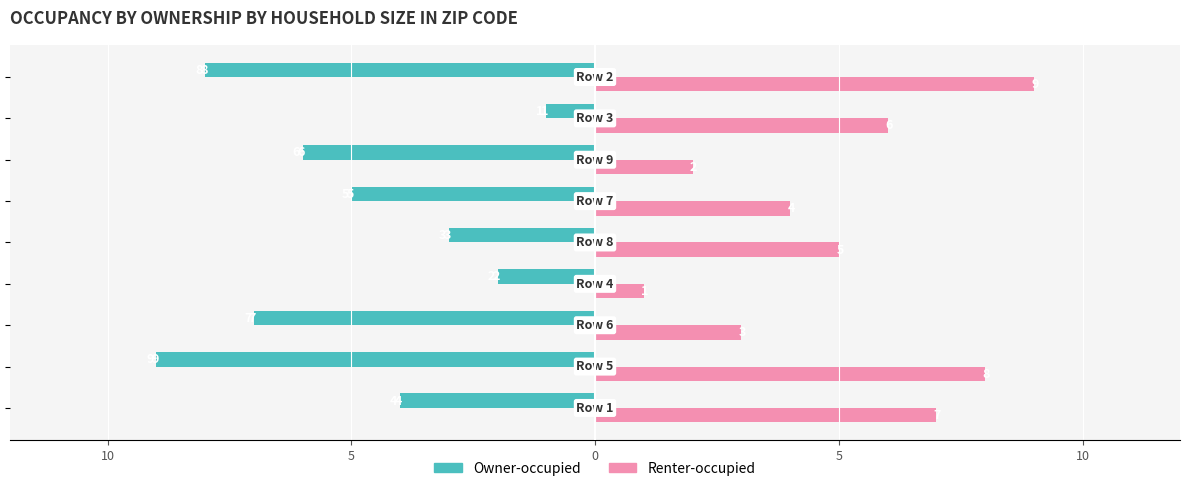

What are all the series names shown in the legend?

Owner-occupied, Renter-occupied